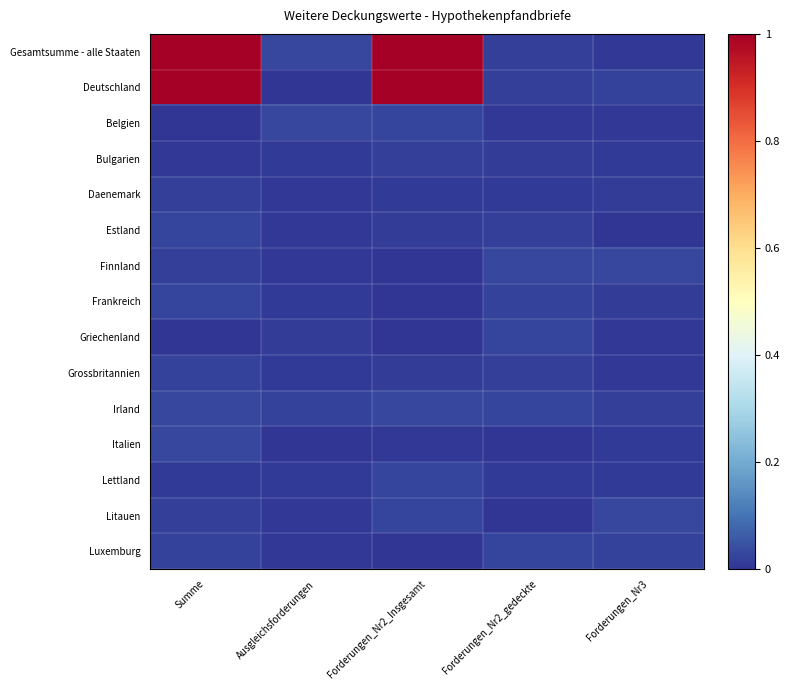

Rank the series by their maximum value, from lowest to highest.

Bulgarien, Daenemark, Grossbritannien, Estland, Frankreich, Luxemburg, Lettland, Griechenland, Italien, Finnland, Irland, Belgien, Litauen, Gesamtsumme - alle Staaten, Deutschland